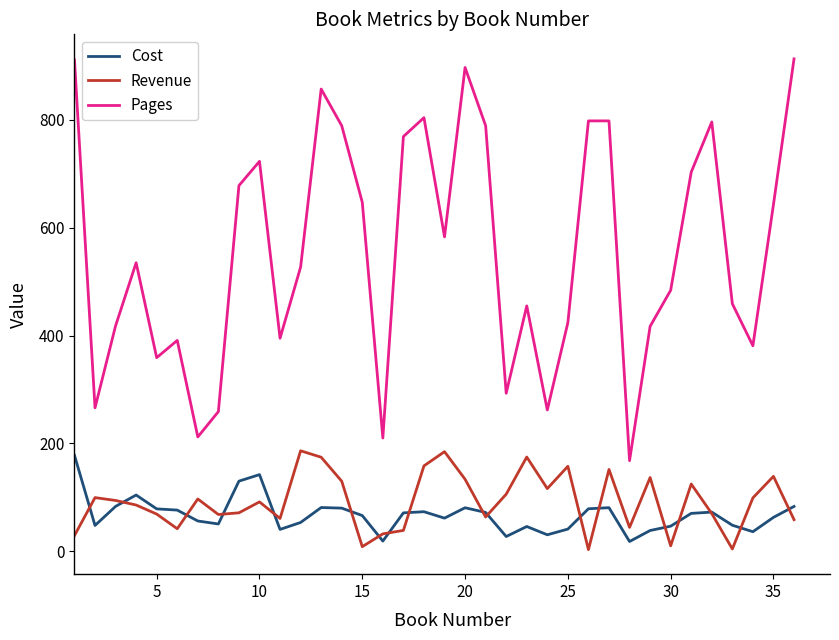

What is the average value of the Cost series?

67.4